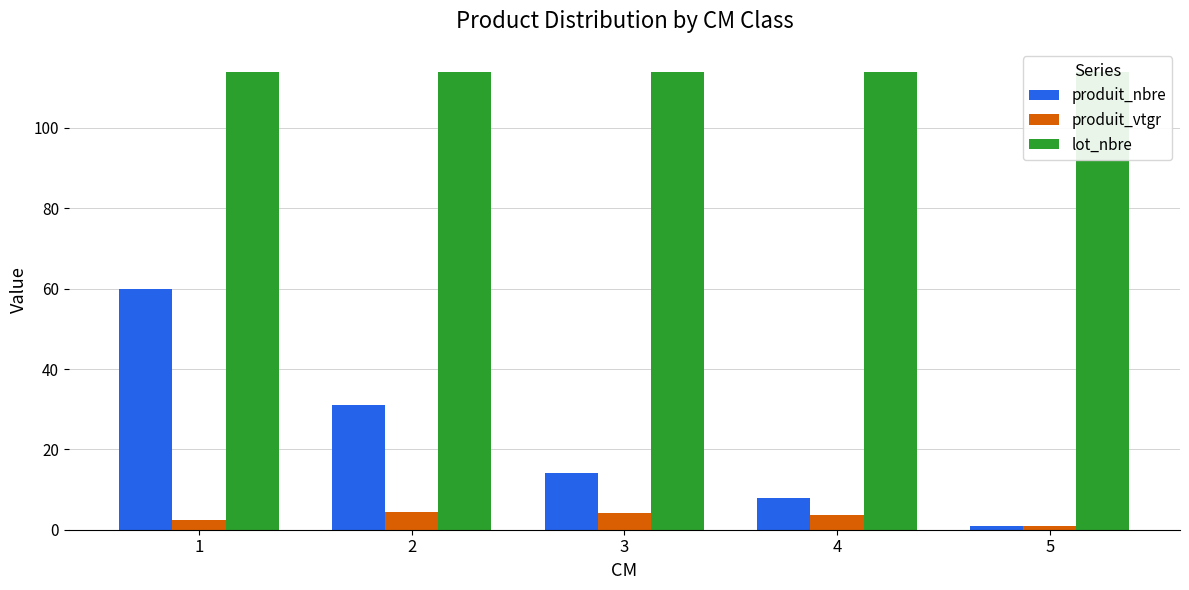

The value of lot_nbre at 4 is 114.0. True or false?

True